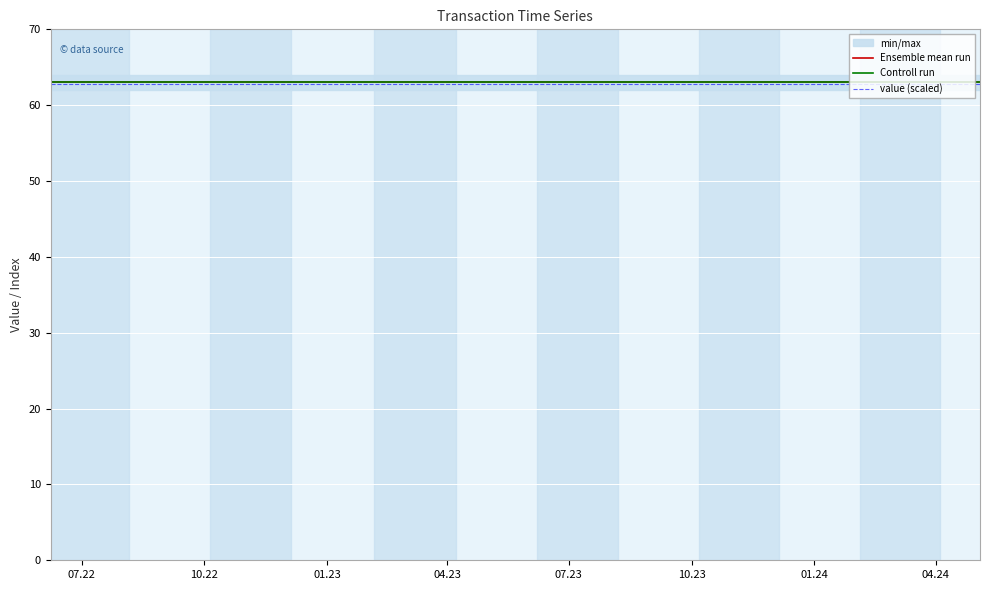

The value (scaled) series shows 91.2 at 21. True or false?

False